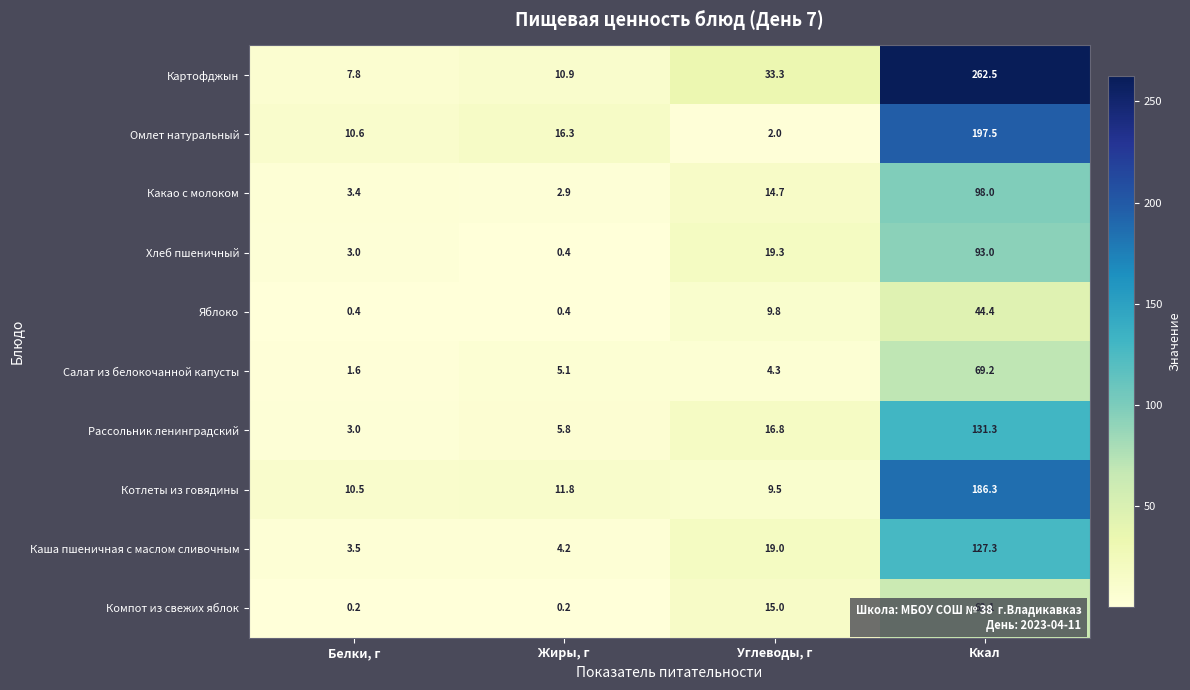

Which series has the largest total across all categories?

Картофджын